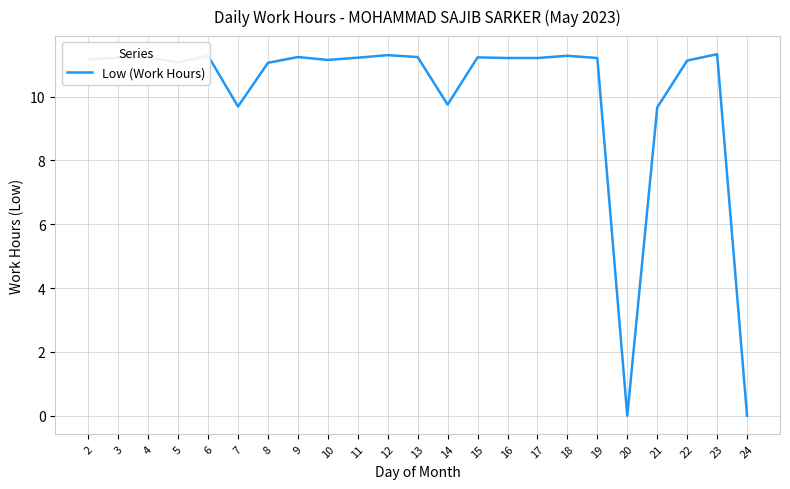

The value at 9 is 4.8. True or false?

False